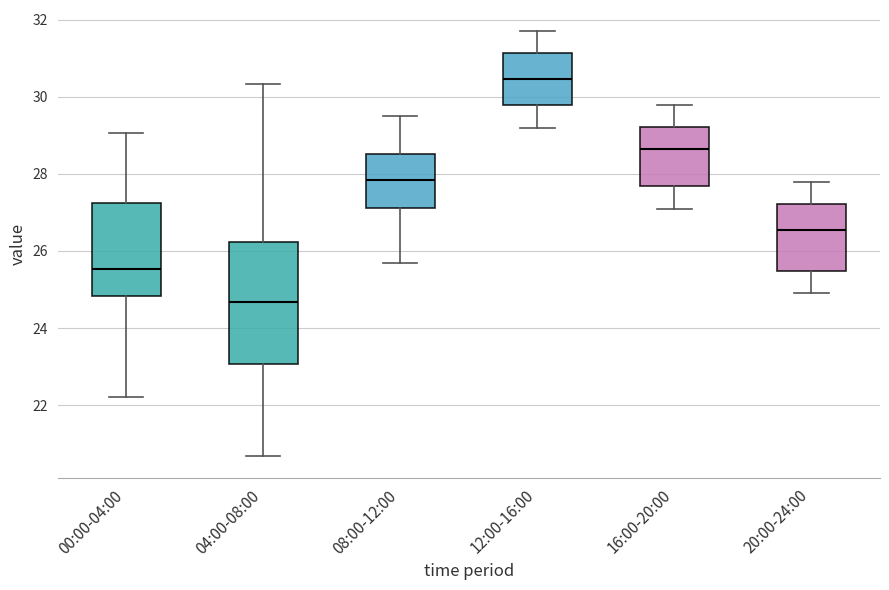

Where does the lower whisker of the box for 04:00-08:00 end on the y-axis? The values are not printed on the chart, so give them approximately, as read against the axis.

20.6